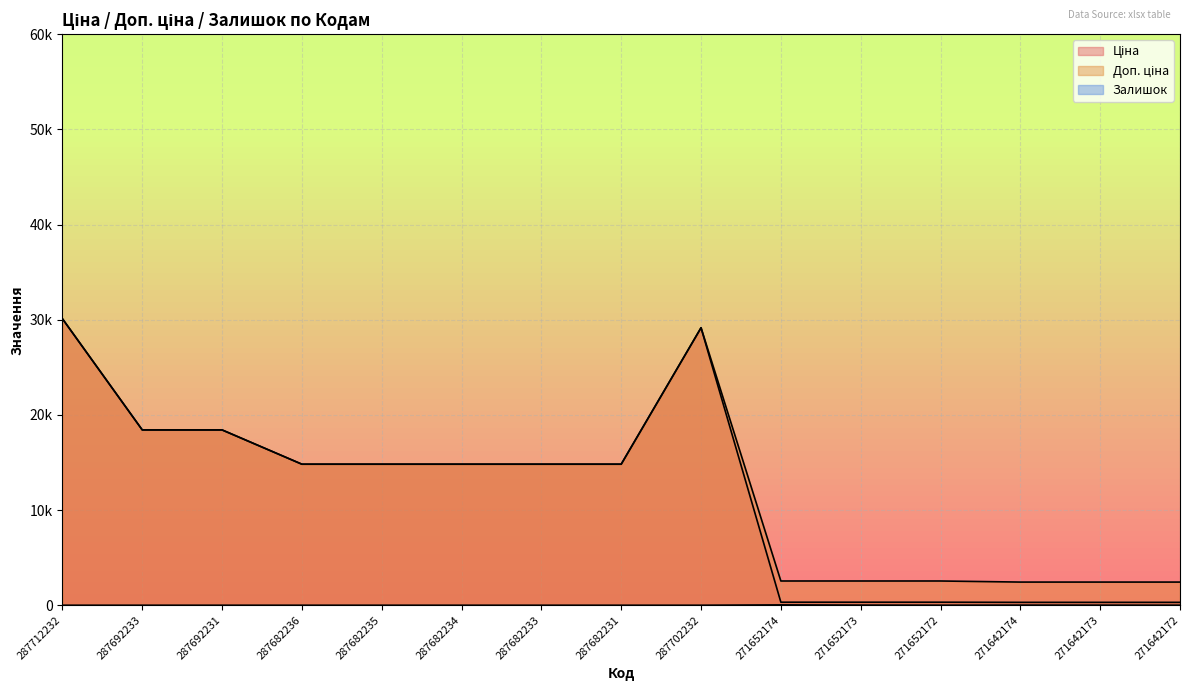

What is the label of the 7th point from the right?

287702232